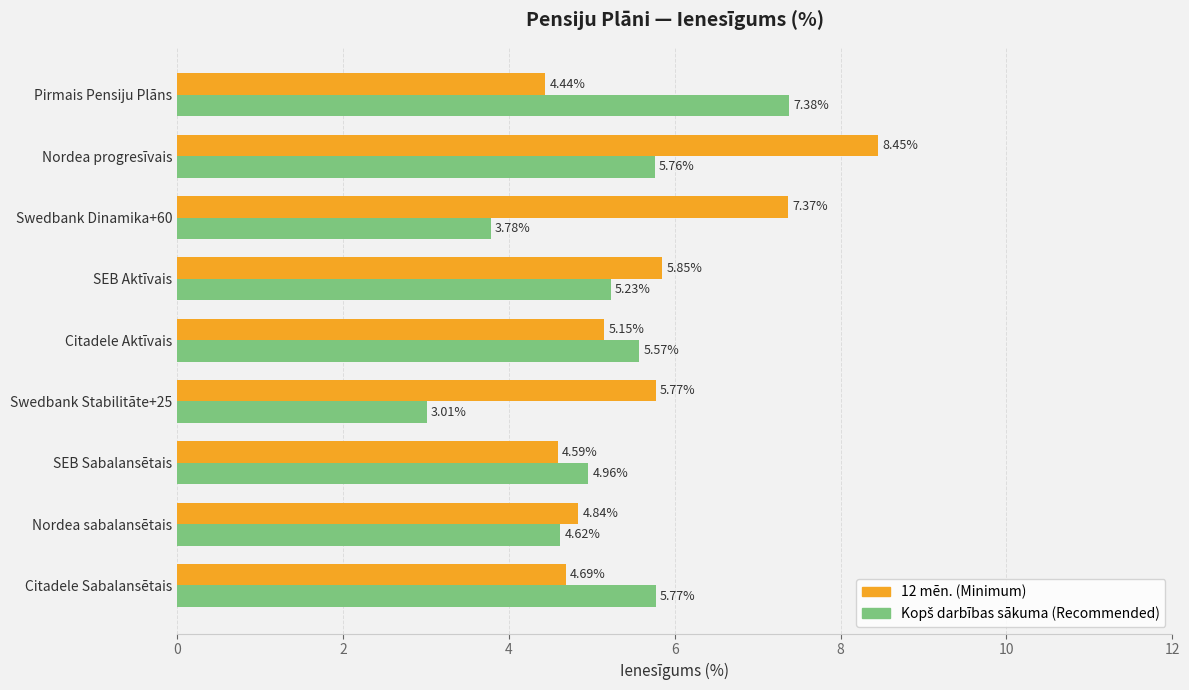

Which series changed the most between Citadele Aktīvais and SEB Aktīvais?

12 mēn. (Minimum)